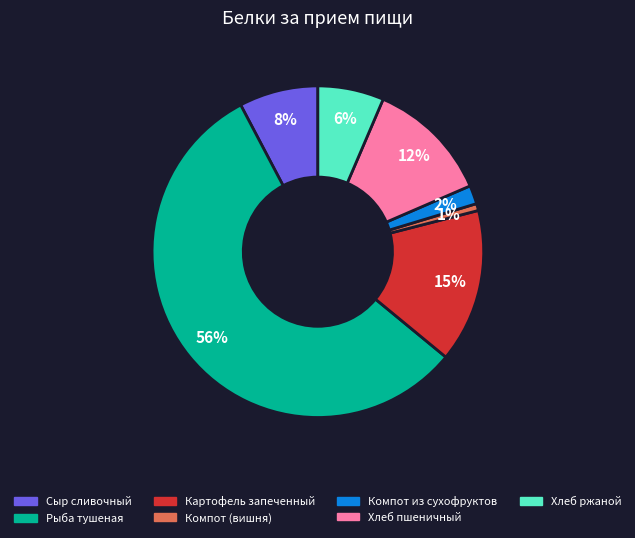

Which category has the smallest portion of the pie?

Компот (вишня)